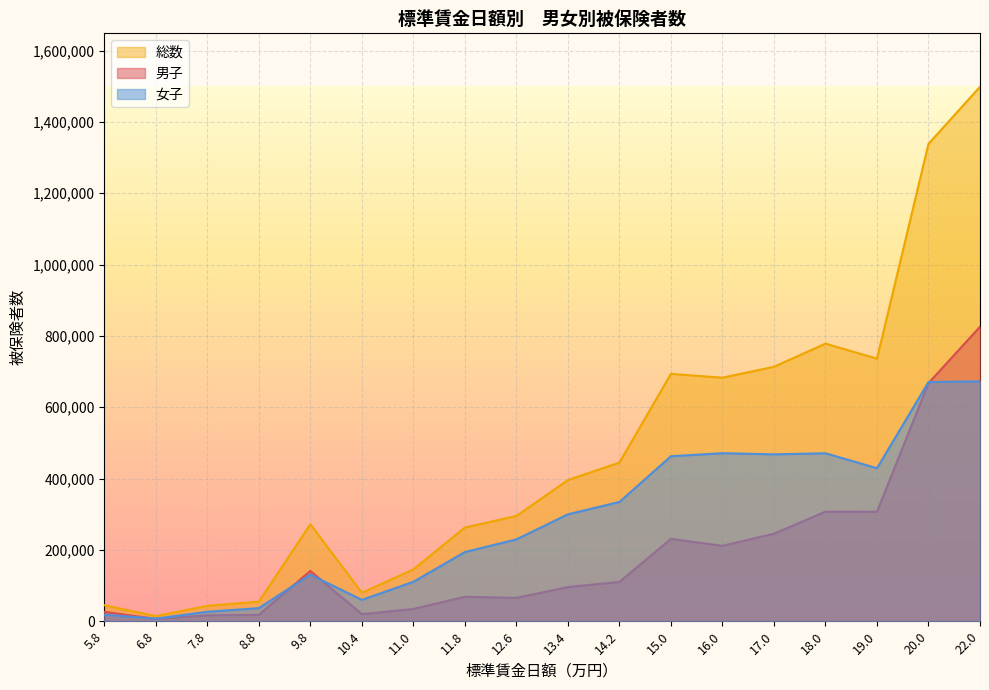

Where is the first local maximum for 男子?

9.8